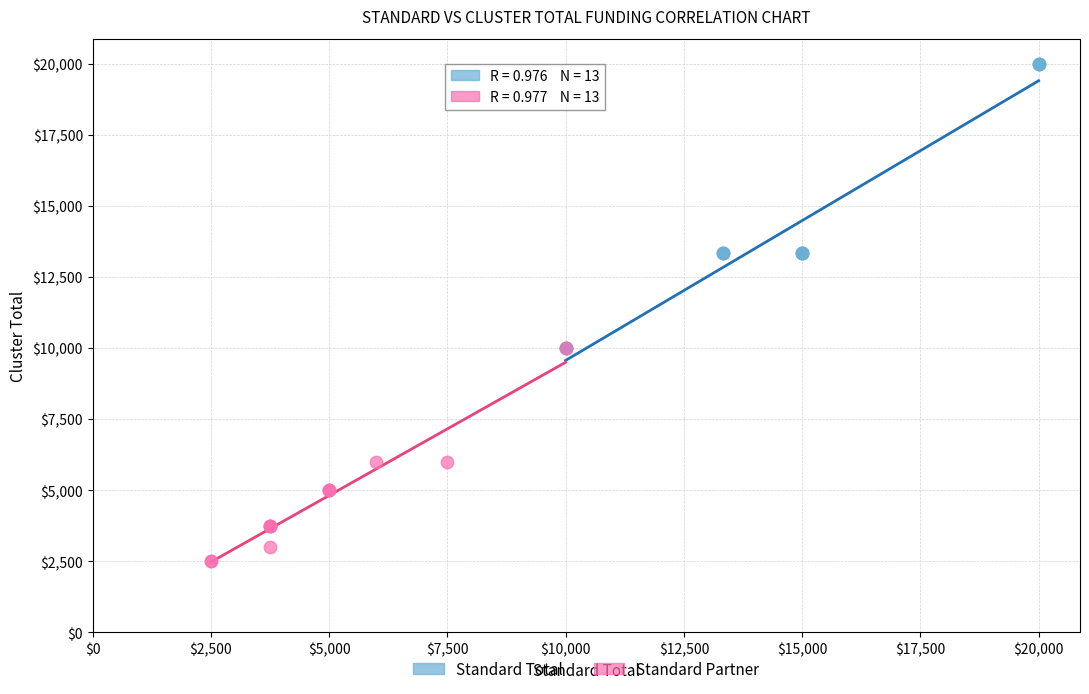

Which series has the largest Y range (max minus min)?

Standard Total